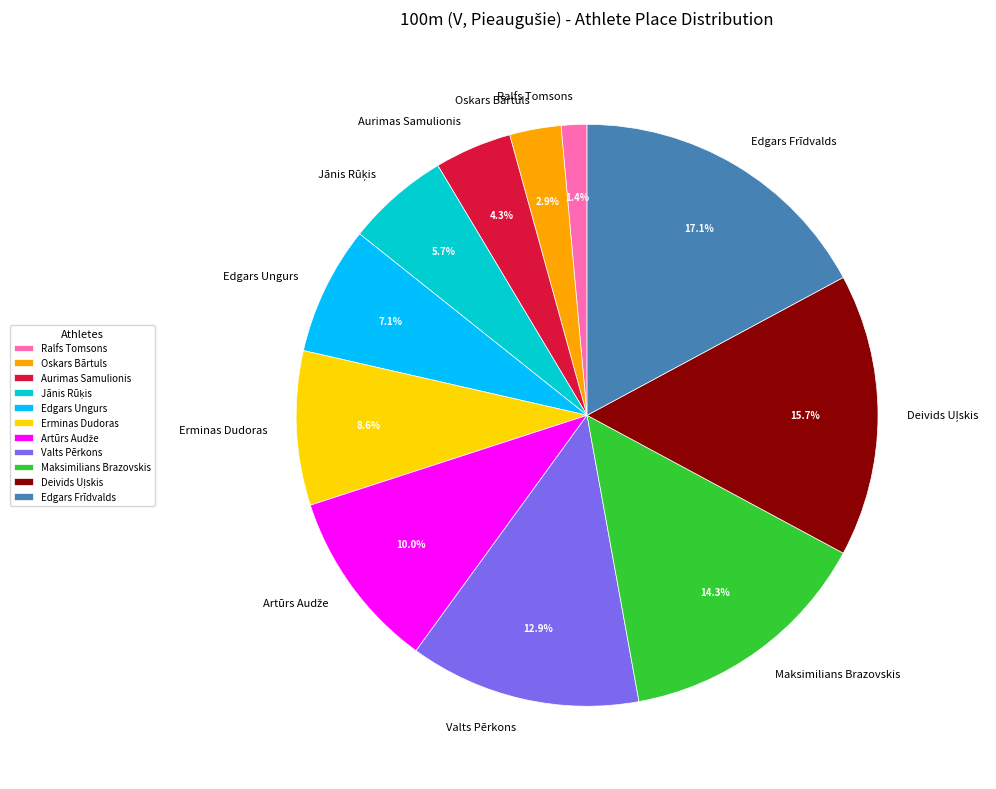

Is there any slice that represents more than half of the pie?

No